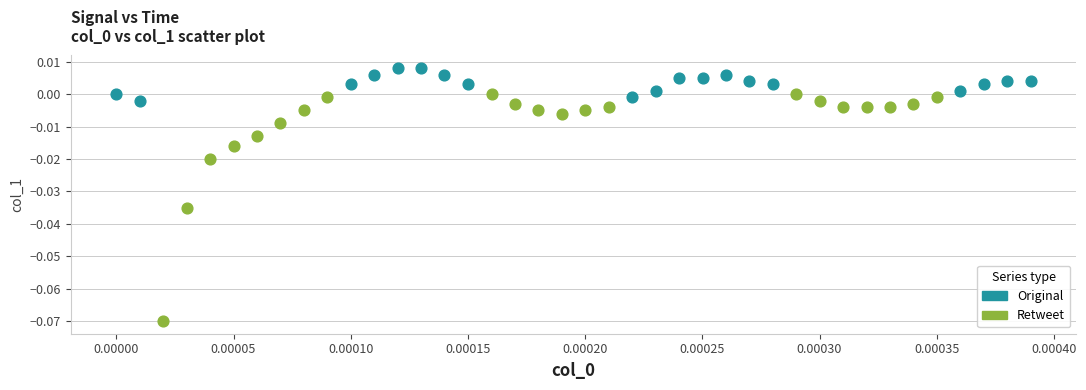

What are all the series names shown in the legend?

Original, Retweet